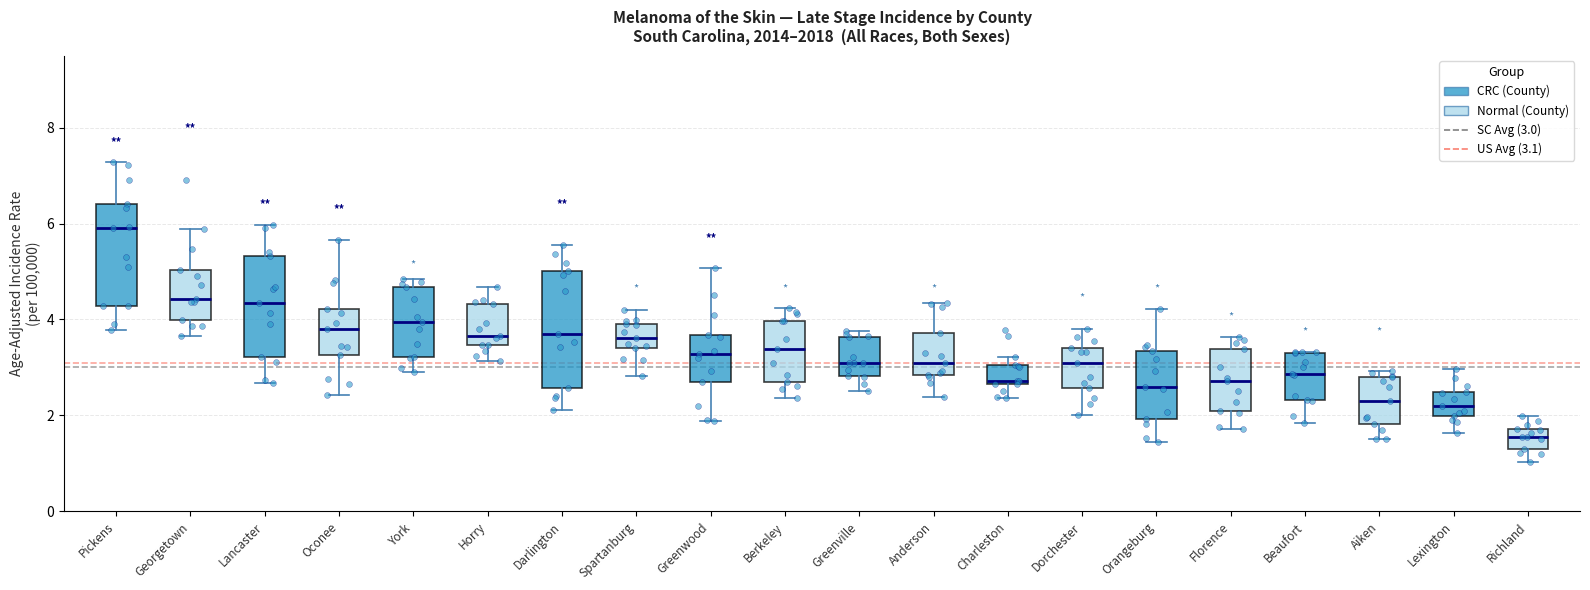

Reading left to right, read every box against the y-axis: the position of its median line, the range the box covers, and the ends of its whiskers. The values are not printed on the chart, so give them approximately, as read against the axis.

Pickens: median 6.0, box 4.2 to 6.4, whiskers 3.8 to 7.2
Georgetown: median 4.4, box 4.0 to 5.0, whiskers 3.6 to 5.8
Lancaster: median 4.4, box 3.2 to 5.4, whiskers 2.6 to 6.0
Oconee: median 3.8, box 3.2 to 4.2, whiskers 2.4 to 5.6
York: median 4.0, box 3.2 to 4.6, whiskers 2.8 to 4.8
Horry: median 3.6, box 3.4 to 4.4, whiskers 3.2 to 4.6
Darlington: median 3.8, box 2.6 to 5.0, whiskers 2.2 to 5.6
Spartanburg: median 3.6, box 3.4 to 4.0, whiskers 2.8 to 4.2
Greenwood: median 3.2, box 2.6 to 3.6, whiskers 1.8 to 5.0
Berkeley: median 3.4, box 2.8 to 4.0, whiskers 2.4 to 4.2
Greenville: median 3.0, box 2.8 to 3.6, whiskers 2.6 to 3.8
Anderson: median 3.2, box 2.8 to 3.8, whiskers 2.4 to 4.4
Charleston: median 2.8, box 2.6 to 3.0, whiskers 2.4 to 3.2
Dorchester: median 3.0, box 2.6 to 3.4, whiskers 2.0 to 3.8
Orangeburg: median 2.6, box 2.0 to 3.4, whiskers 1.4 to 4.2
Florence: median 2.8, box 2.0 to 3.4, whiskers 1.8 to 3.6
Beaufort: median 2.8, box 2.4 to 3.2, whiskers 1.8 to 3.4
Aiken: median 2.4, box 1.8 to 2.8, whiskers 1.6 to 3.0
Lexington: median 2.2, box 2.0 to 2.4, whiskers 1.6 to 3.0
Richland: median 1.6, box 1.4 to 1.8, whiskers 1.0 to 2.0